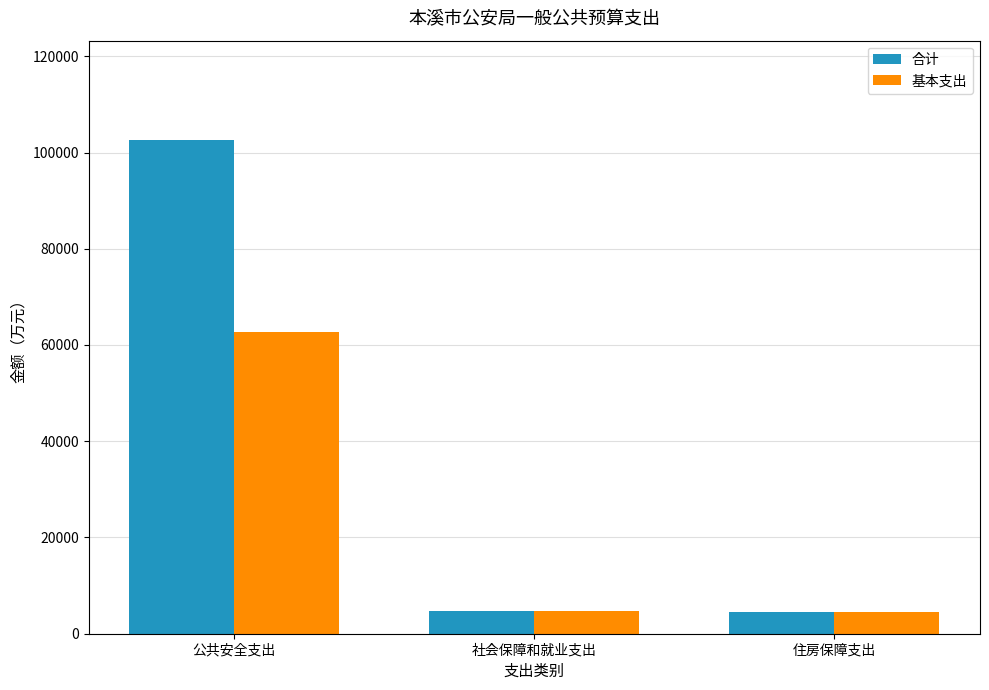

What is the label of the 2nd bar from the right?

社会保障和就业支出